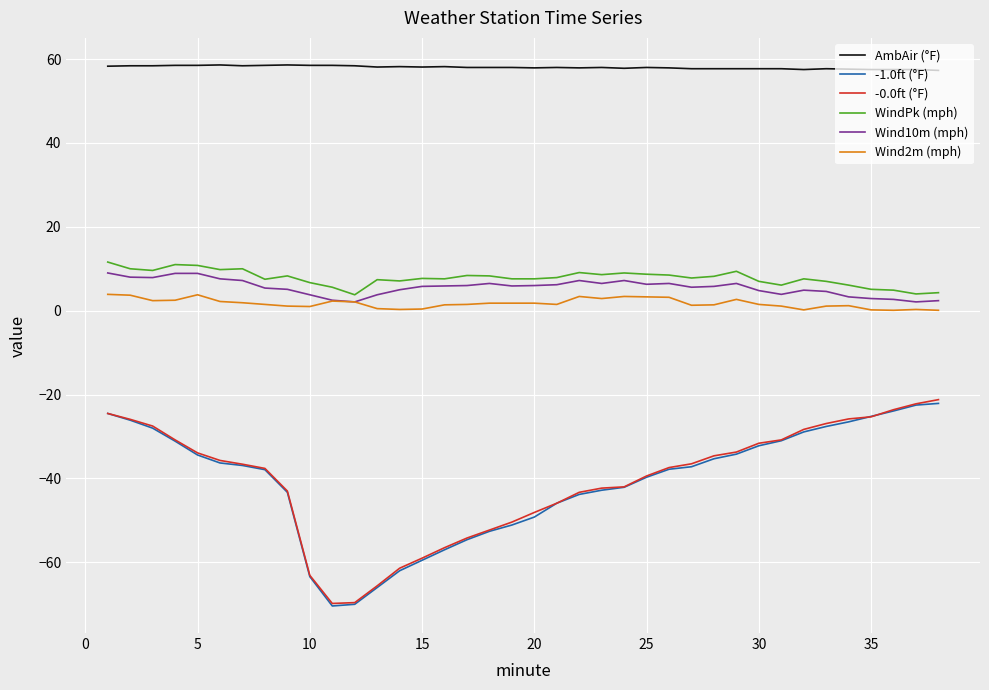

What is the maximum value for Wind2m (mph)?

3.9